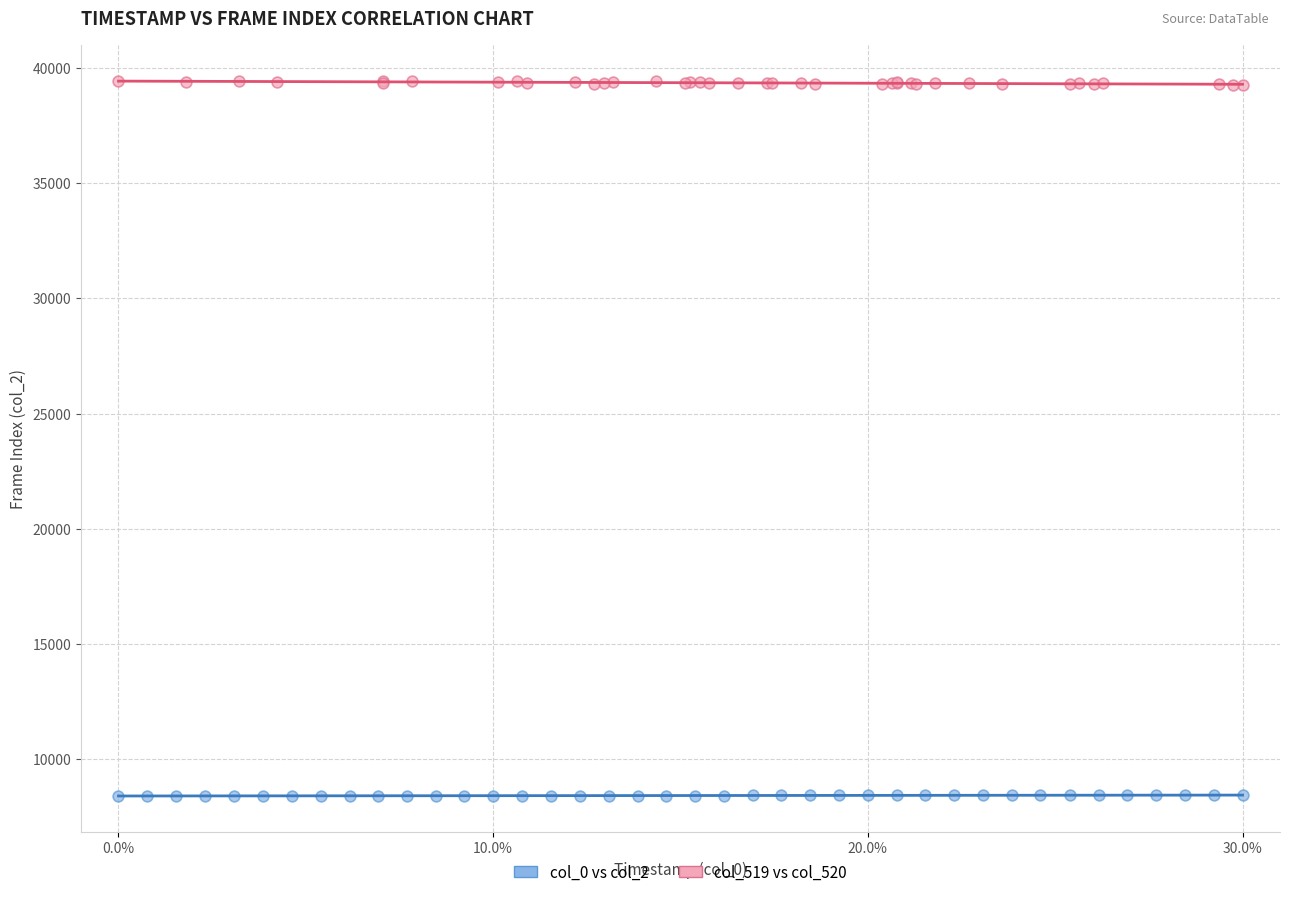

Which series reaches the maximum Y coordinate?

col_519 vs col_520